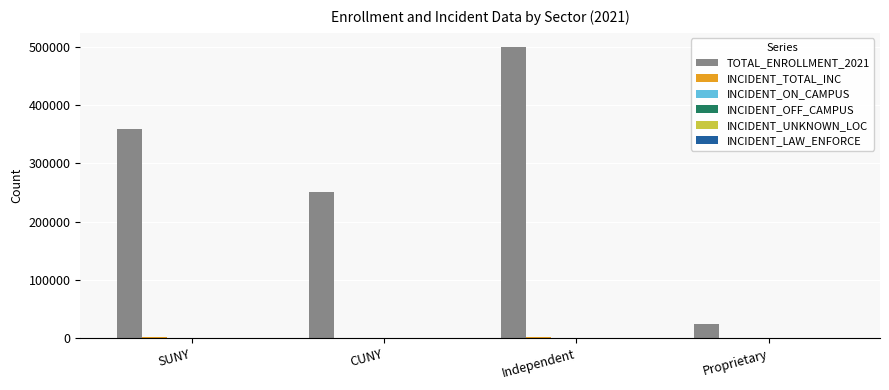

The TOTAL_ENROLLMENT_2021 series shows 499119 at Independent. True or false?

True